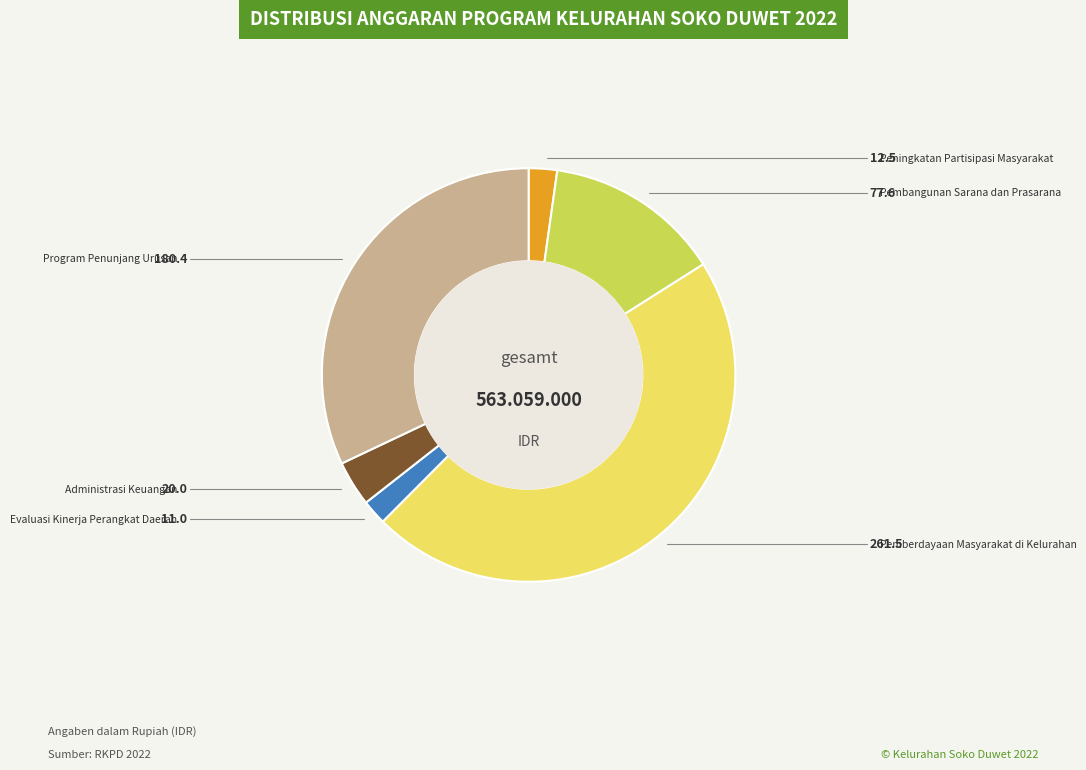

Does any single category account for the majority?

No